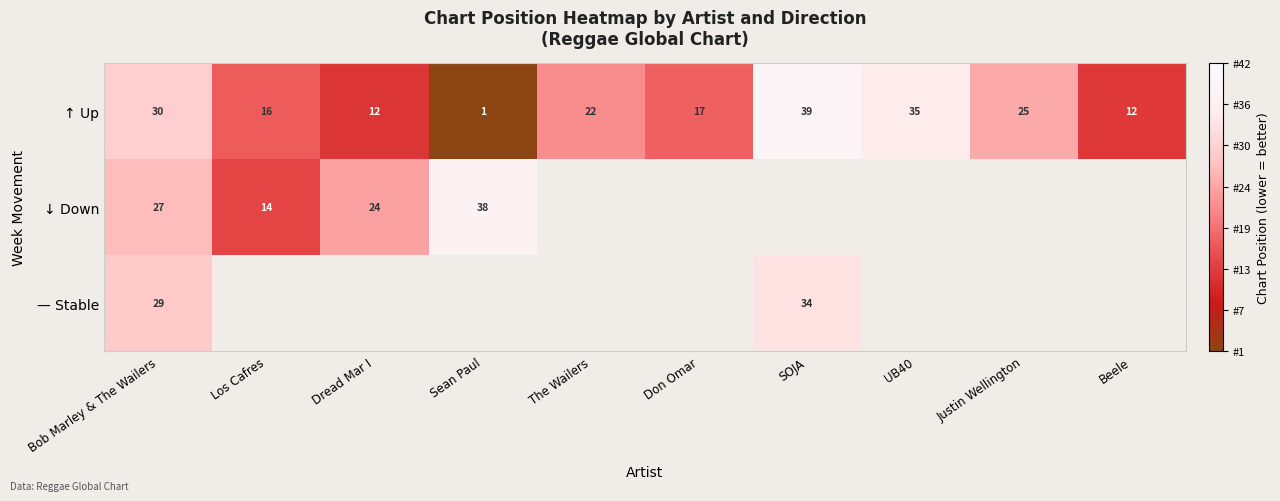

Which category has the lowest value in the ↑ Up series?

Sean Paul